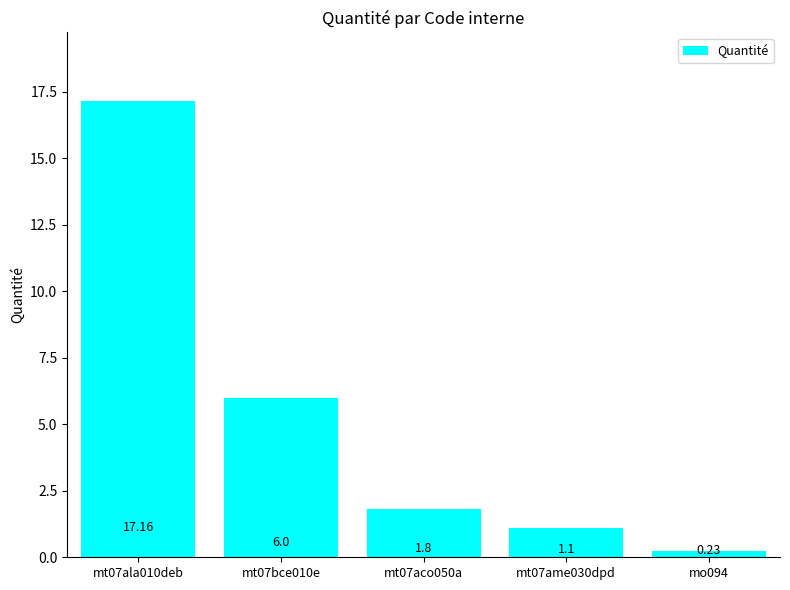

What is the difference between the maximum and second lowest values?

16.1